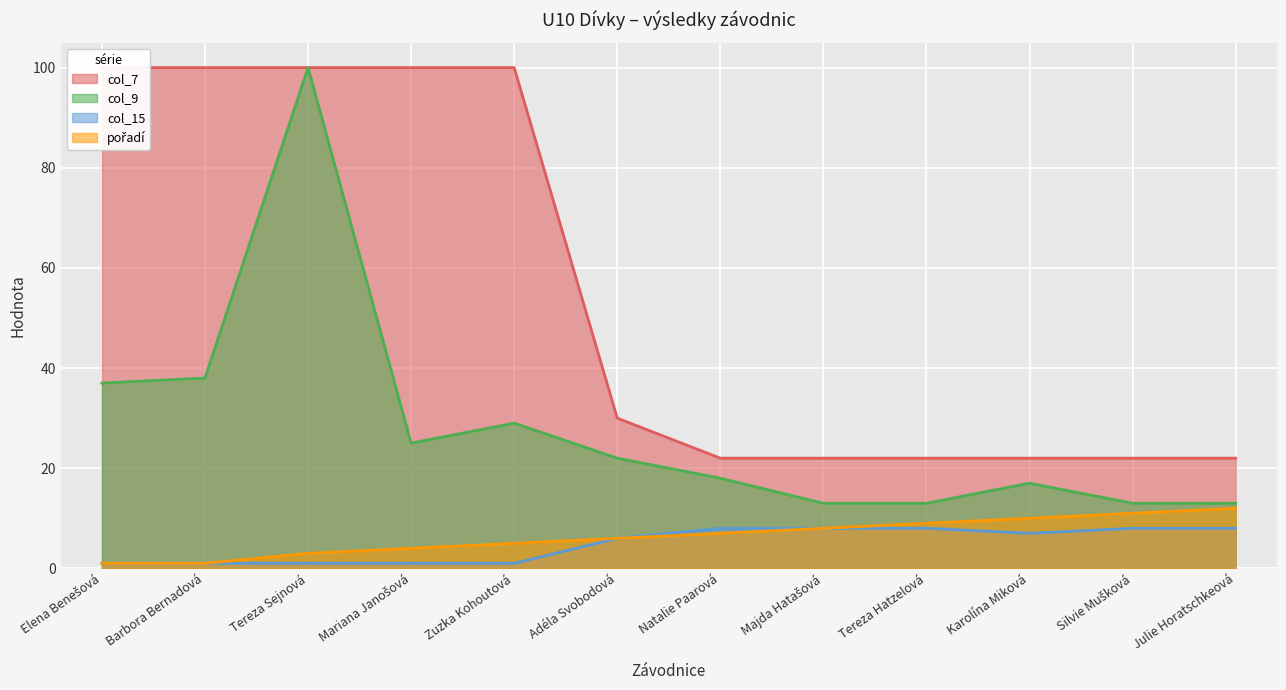

Where is the first local minimum for col_15?

Karolína Miková